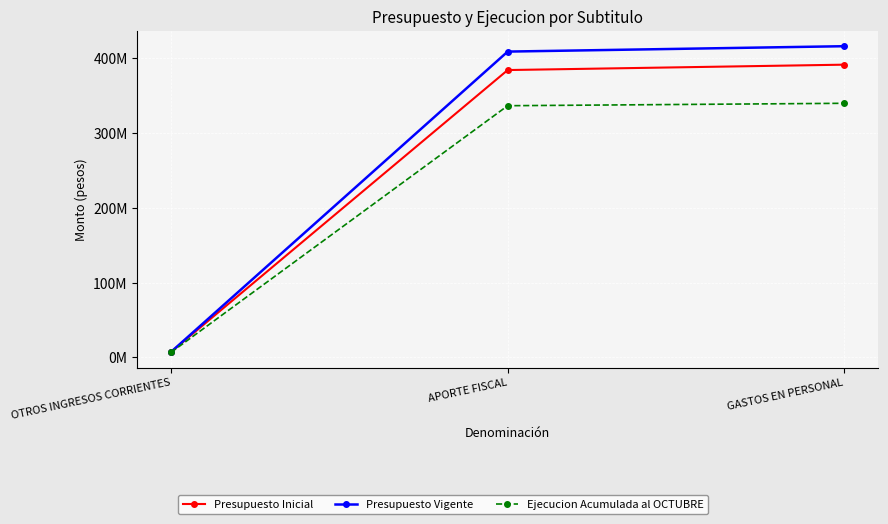

What position from the right is GASTOS EN PERSONAL?

1